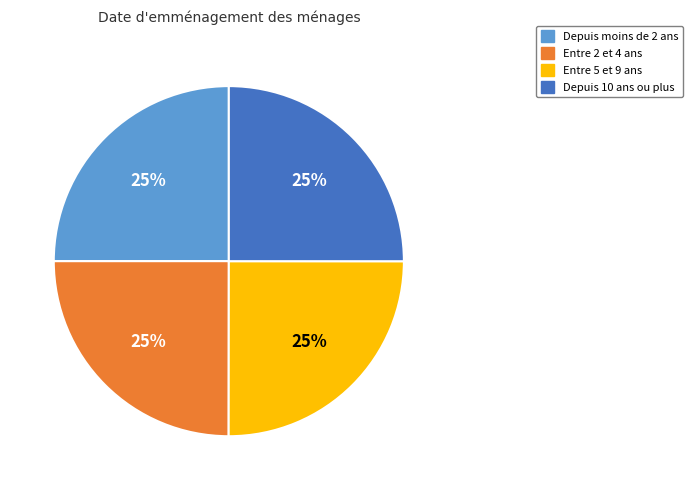

To the nearest percent, what is the average slice percentage?

25%